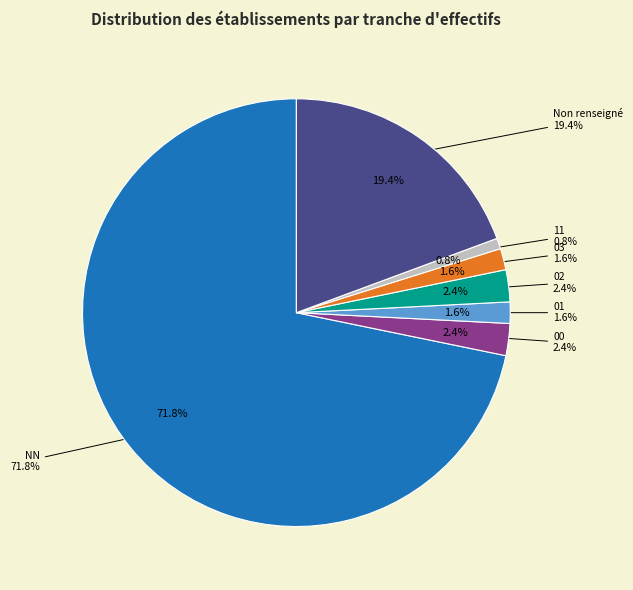

Which slice is the largest?

NN